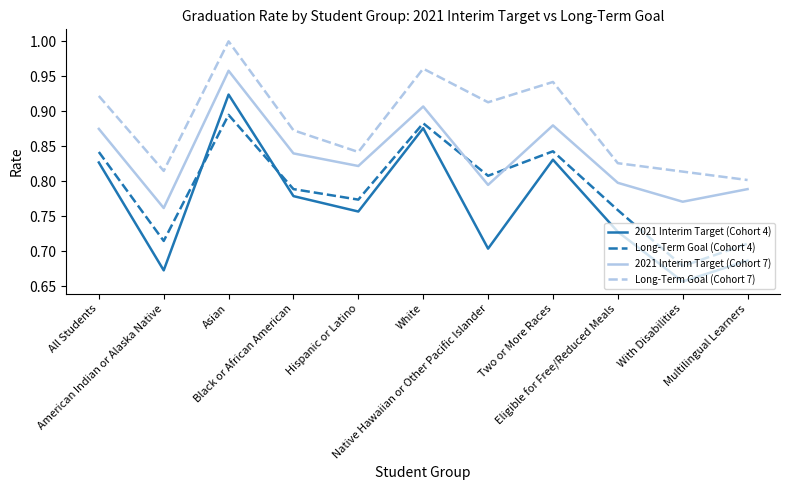

True or false: 2021 Interim Target (Cohort 7) has a value of 1.3 at Hispanic or Latino.

False